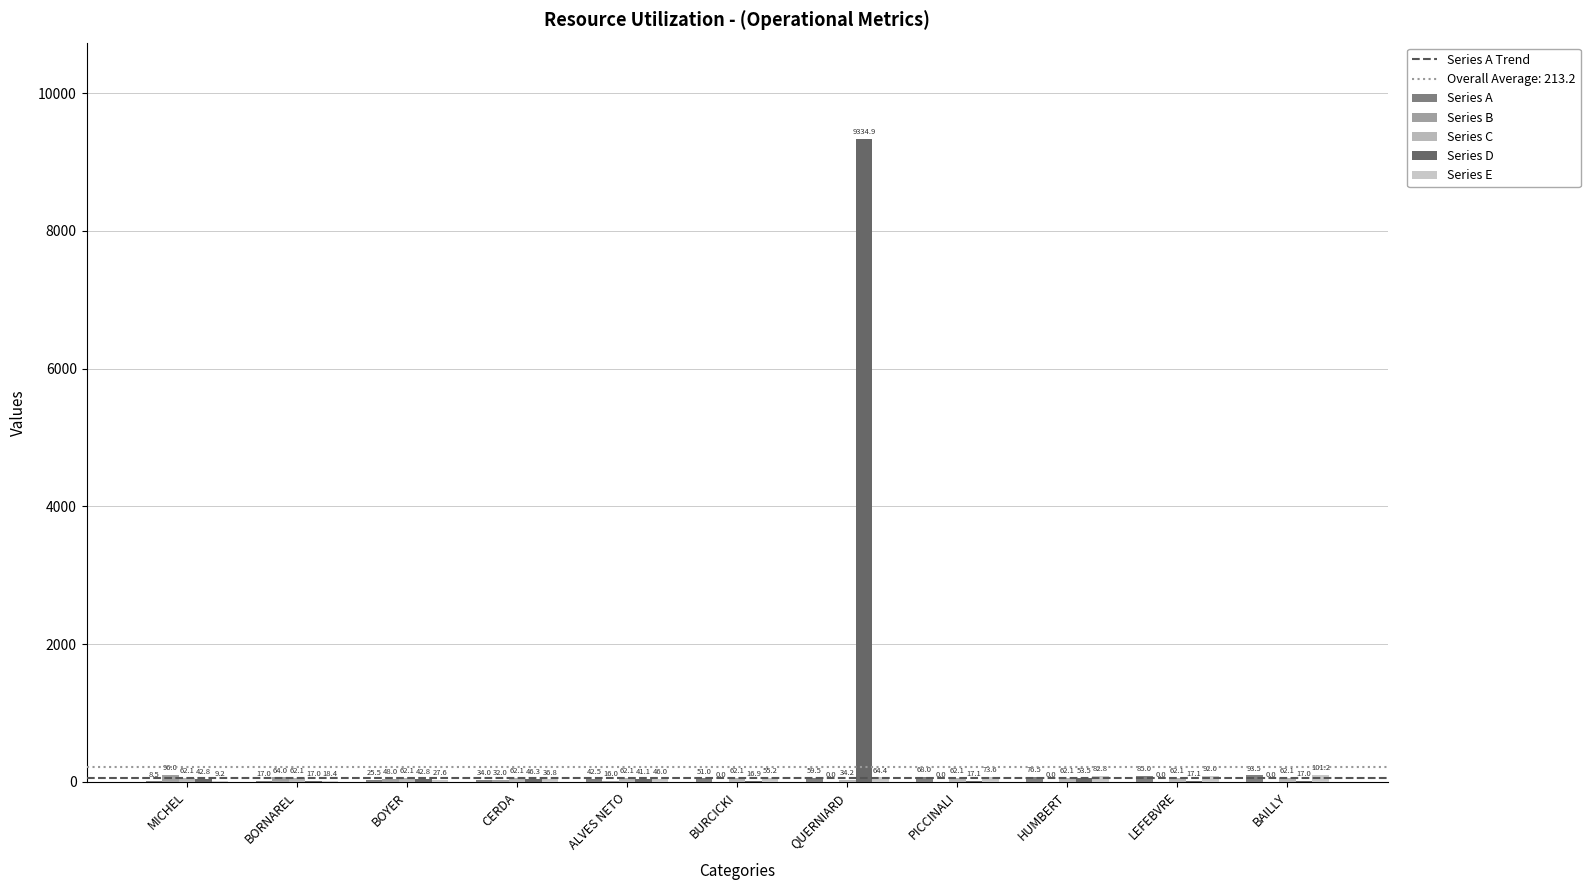

How many data points does each series have?

11